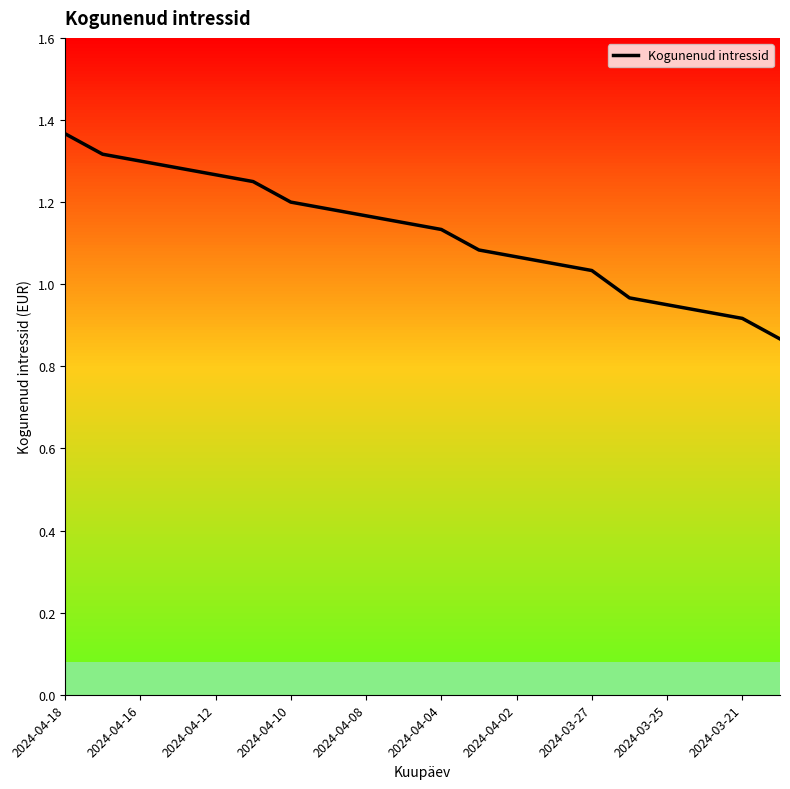

Does the chart display data point markers on the line(s)?

No